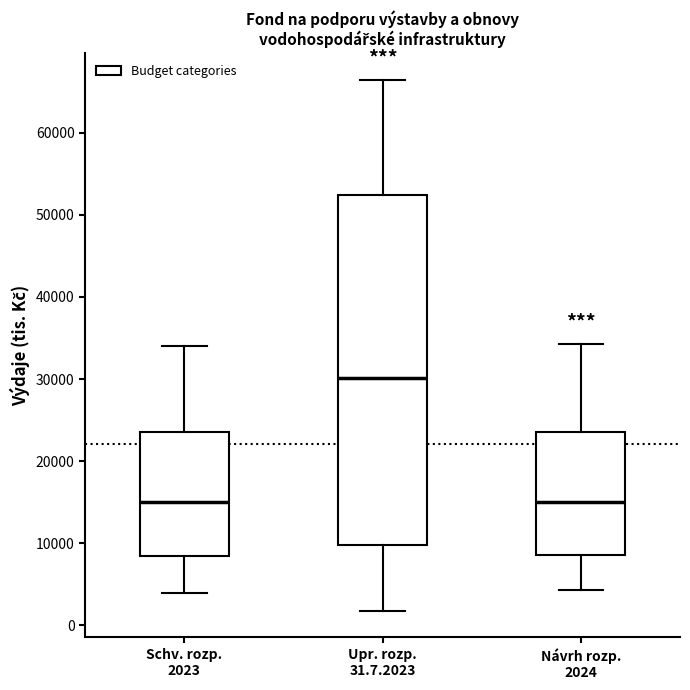

Reading left to right, transcribe this box plot: for each box, give where its median line is, the range the box spans, and where its two whiskers end, as read against the y-axis. The values are not printed on the chart, so give them approximately, as read against the axis.

Schv. rozp. 2023: median 15000, box 9000 to 24000, whiskers 4000 to 34000
Upr. rozp. 31.7.2023: median 30000, box 10000 to 52000, whiskers 2000 to 66000
Návrh rozp. 2024: median 15000, box 9000 to 24000, whiskers 4000 to 34000